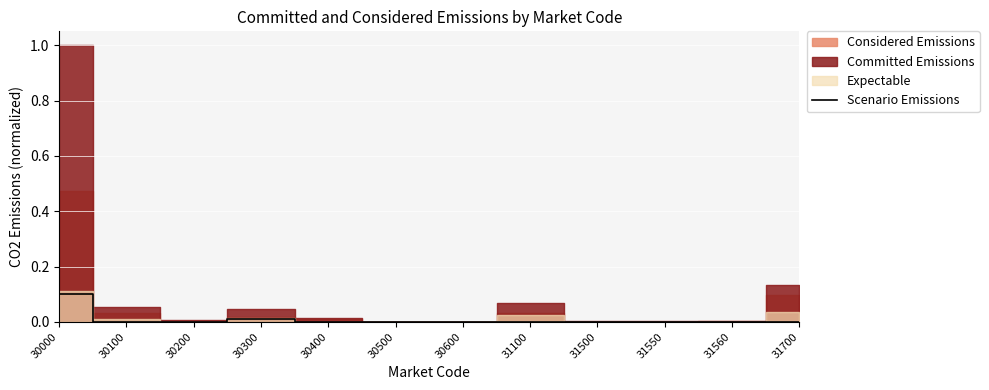

Reading left to right, what are all the values shown in this chart?

30000=0.1	30100=0.0	30200=0.0	30300=0.0	30400=0.0	30500=0.0	30600=0.0	31100=0.0	31500=0.0	31550=0.0	31560=0.0	31700=0.0